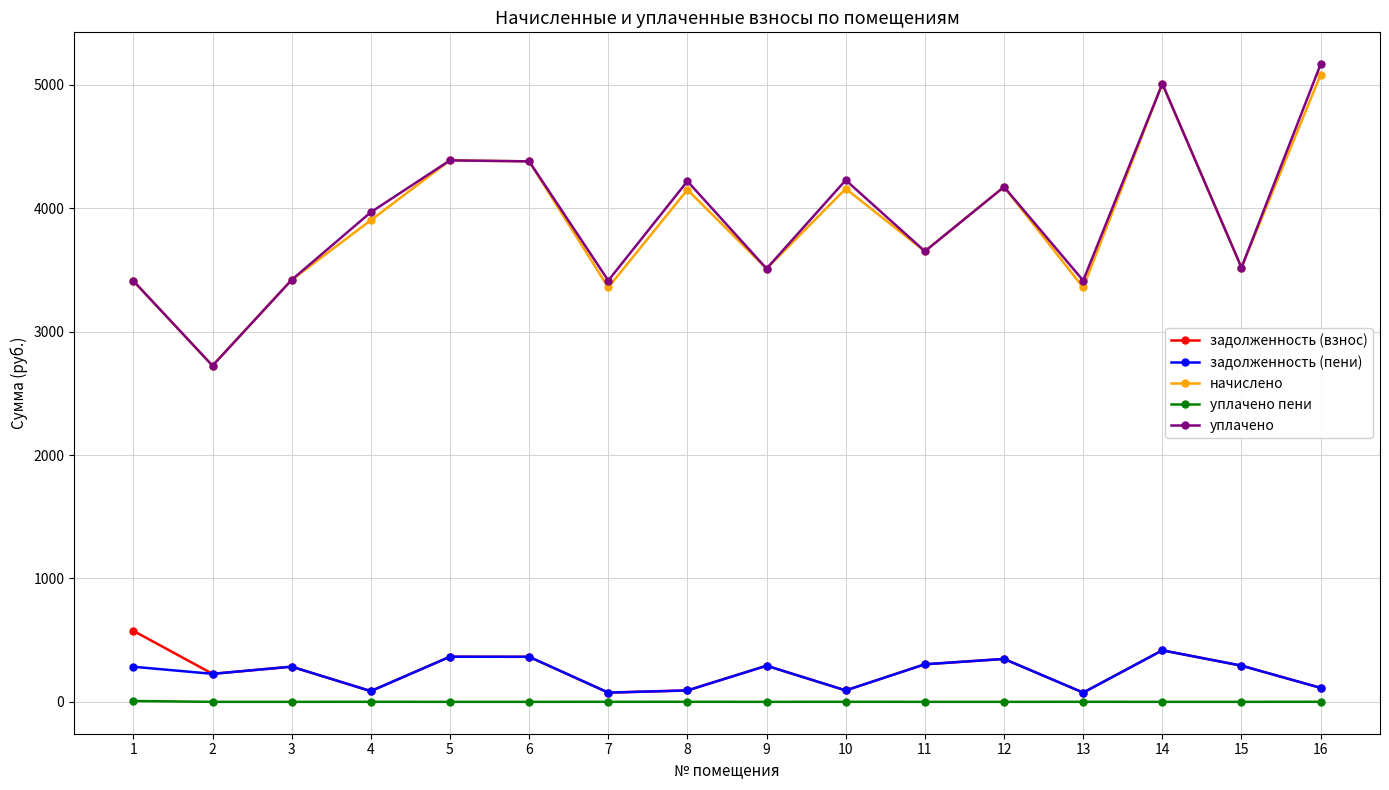

At which label does задолженность (пени) reach its peak?

14